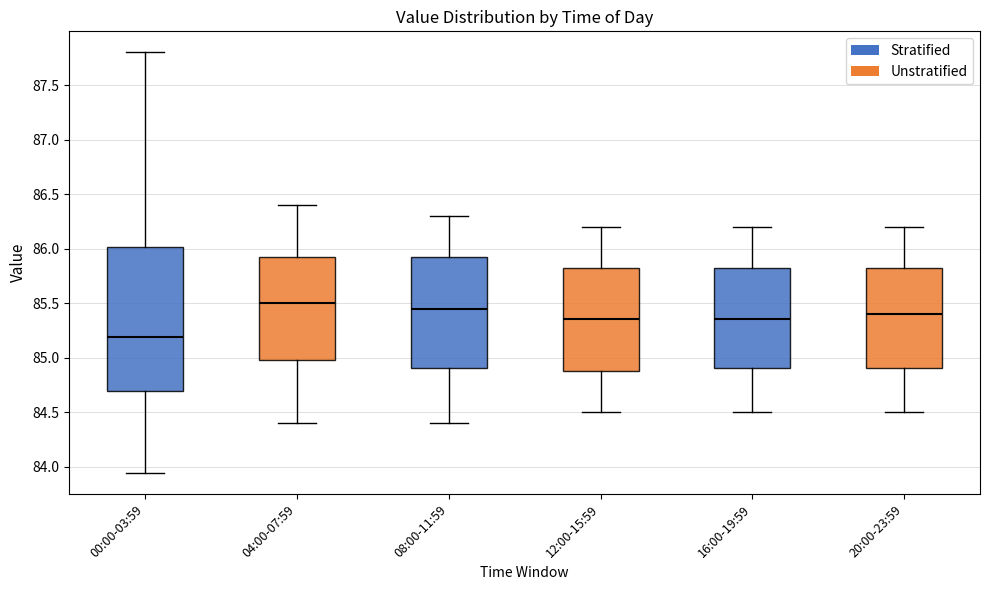

Comparing the boxes themselves (not the whiskers), which one is the tallest?

00:00-03:59